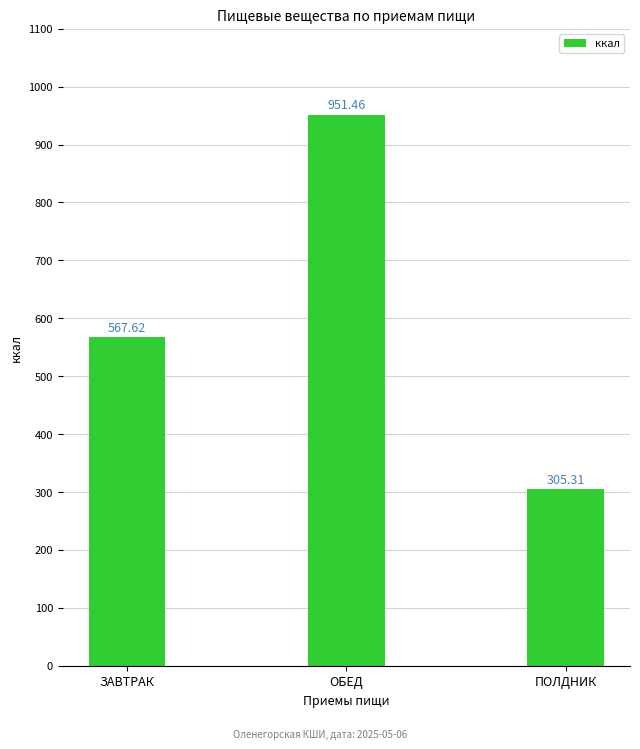

What is the label of the 2nd bar from the right?

ОБЕД